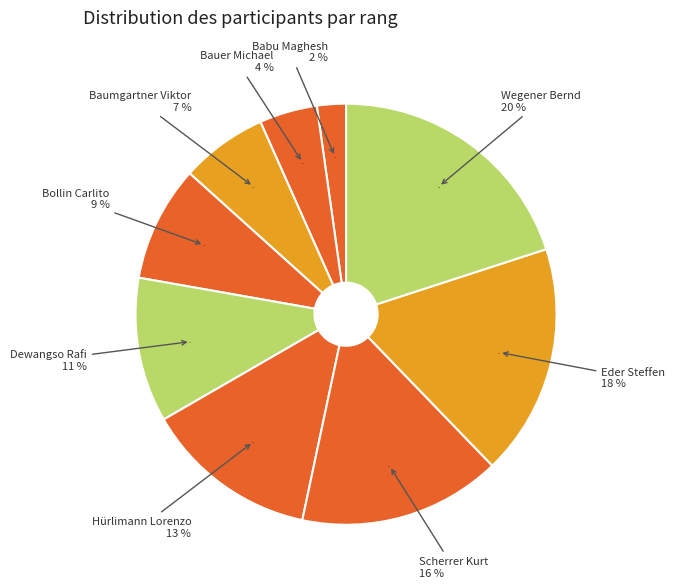

Rank the categories by value from lowest to highest.

Babu Maghesh, Bauer Michael, Baumgartner Viktor, Bollin Carlito, Dewangso Rafi, Hürlimann Lorenzo, Scherrer Kurt, Eder Steffen, Wegener Bernd